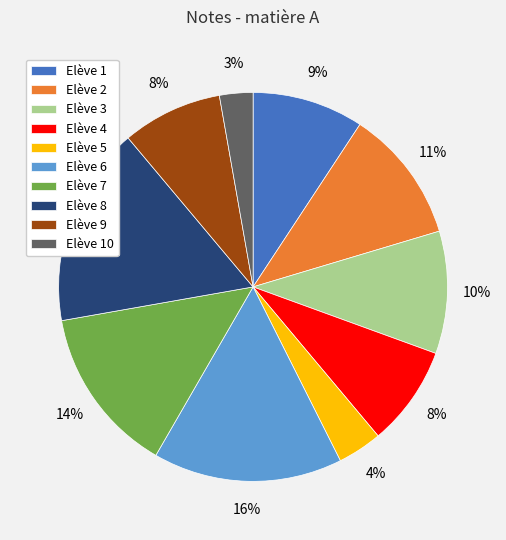

What is the smallest slice in the pie chart?

Elève 10